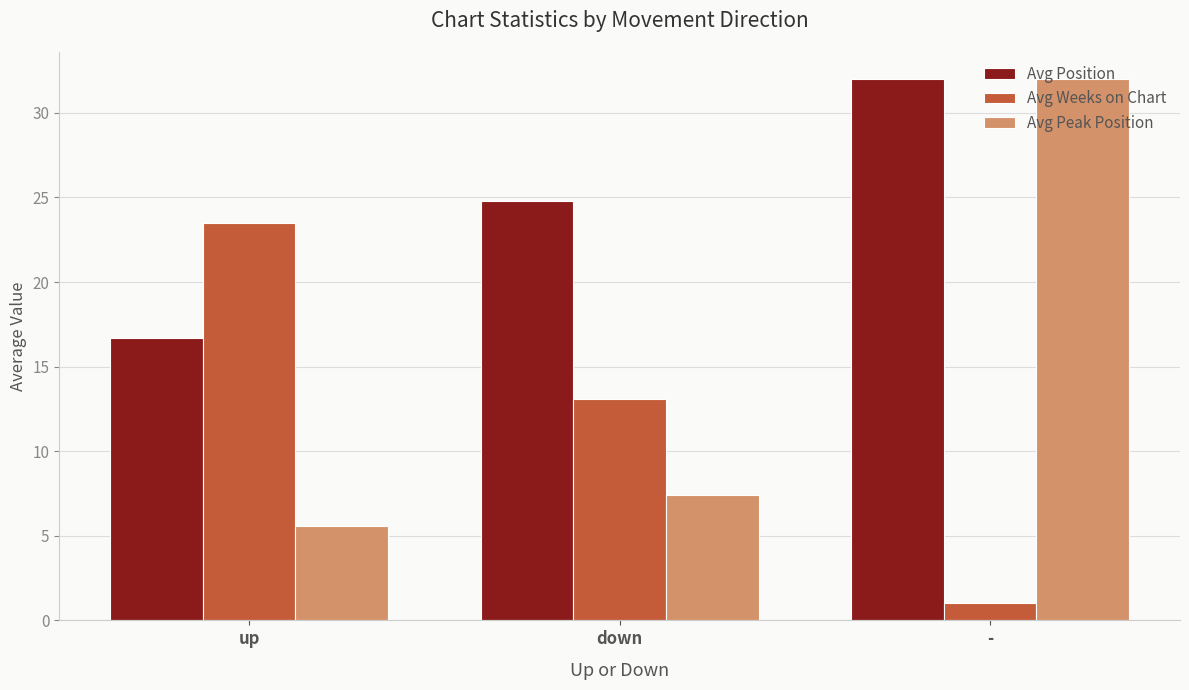

At which label does Avg Peak Position reach its minimum?

up